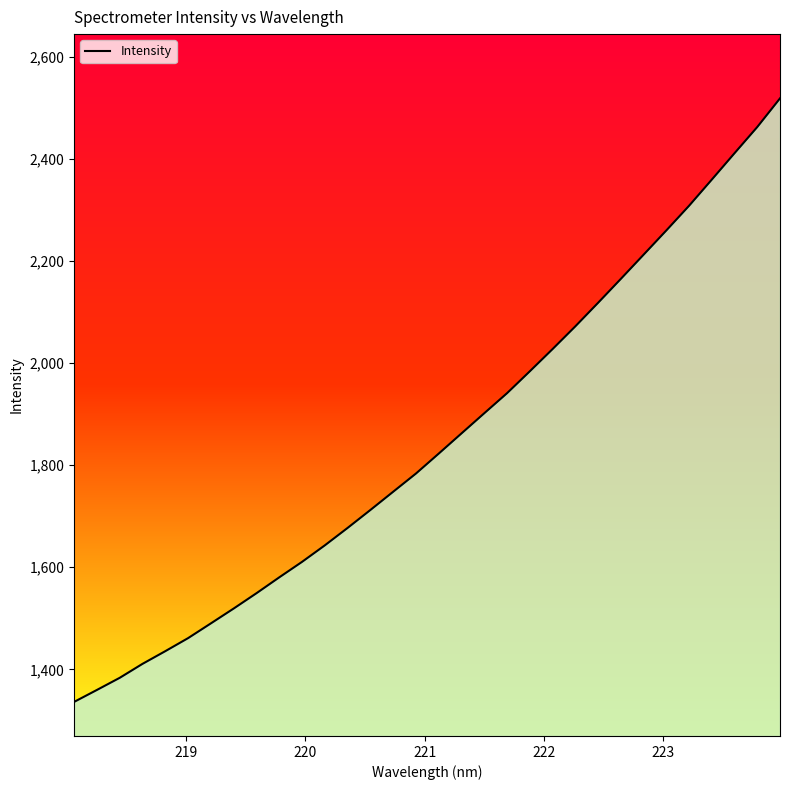

Count the number of data series in this chart.

1